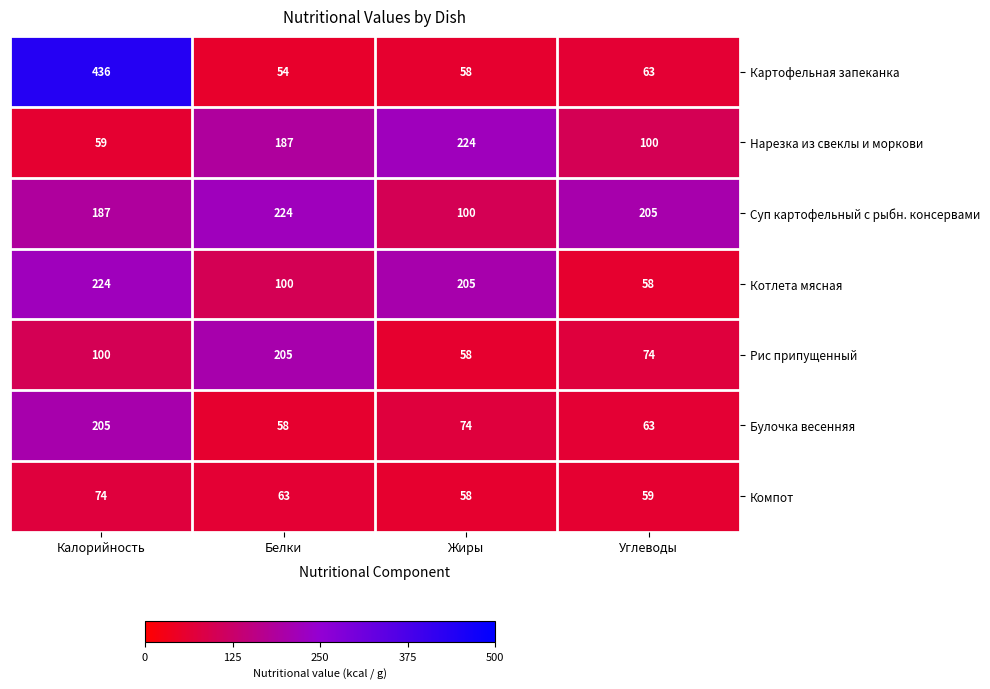

Which series has the largest total across all categories?

Суп картофельный с рыбн. консервами